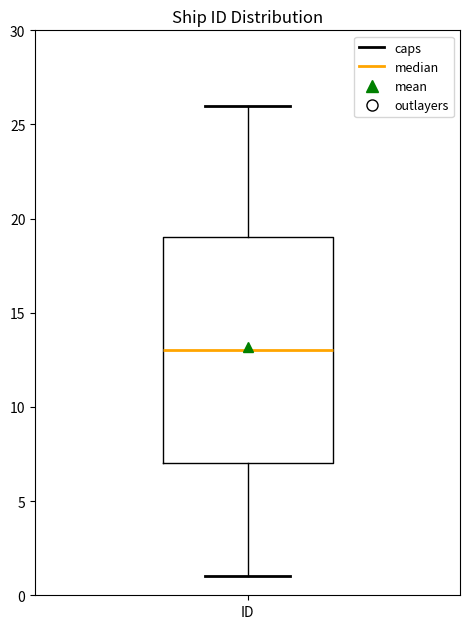

Read this box plot against the y-axis: the position of the median line, the range covered by the box, and the ends of both whiskers. The values are not printed on the chart, so give them approximately, as read against the axis.

median 13, box 7 to 19, whiskers 1 to 26